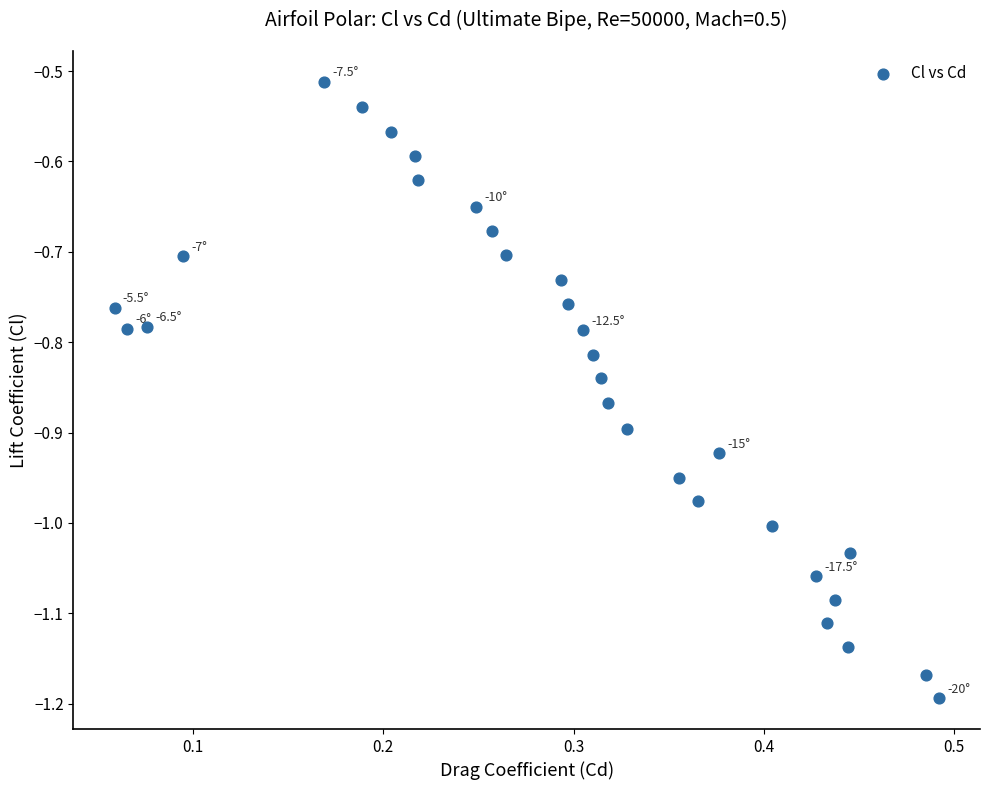

What is the range of X values (max minus min)?

0.4